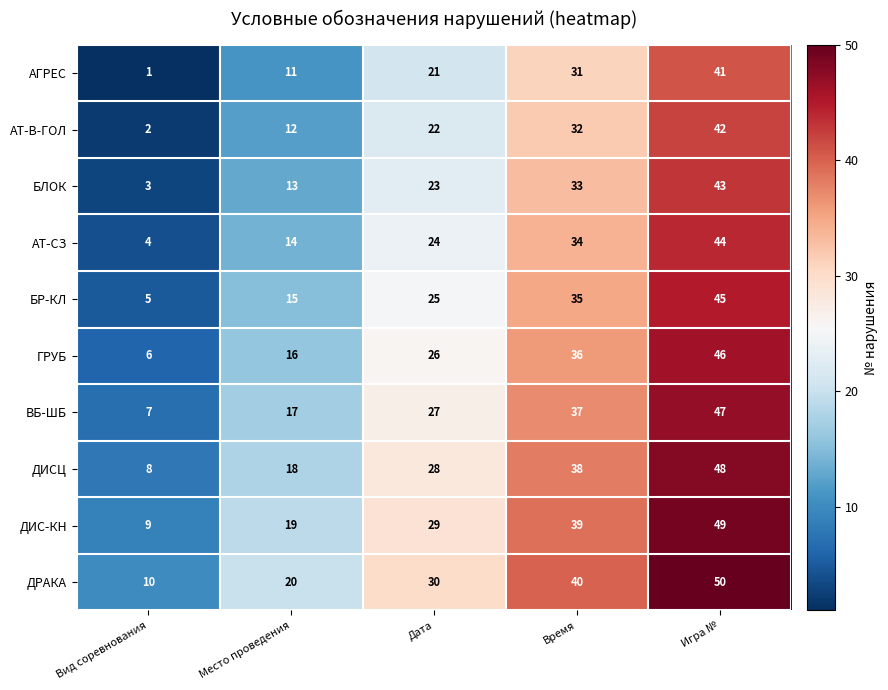

What is the difference between the highest and lowest values at Вид соревнования?

9